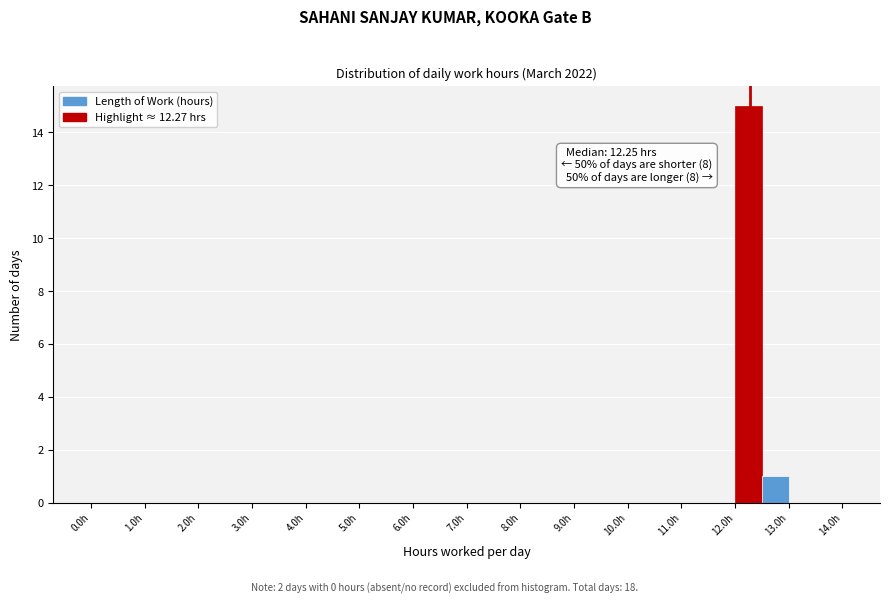

Over which range of the x-axis is the bar tallest?

12.0 to 12.5